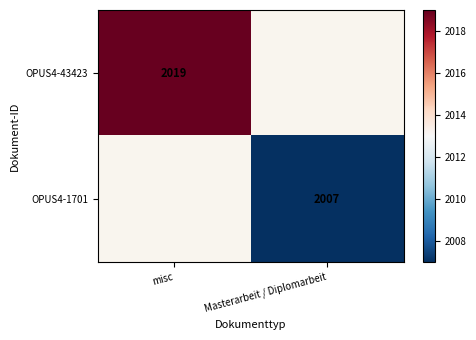

True or false: OPUS4-43423 has a value of 2019 at misc.

True